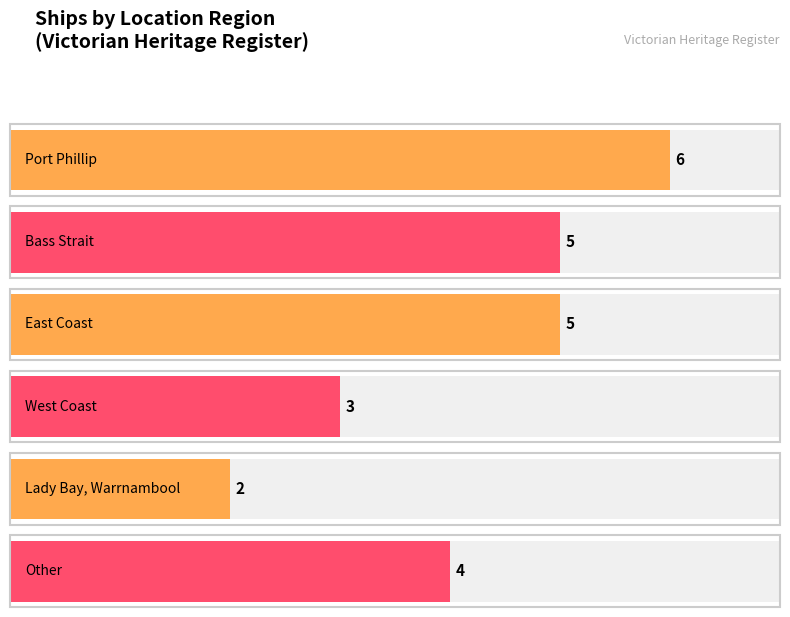

What position from the left is West Coast?

4